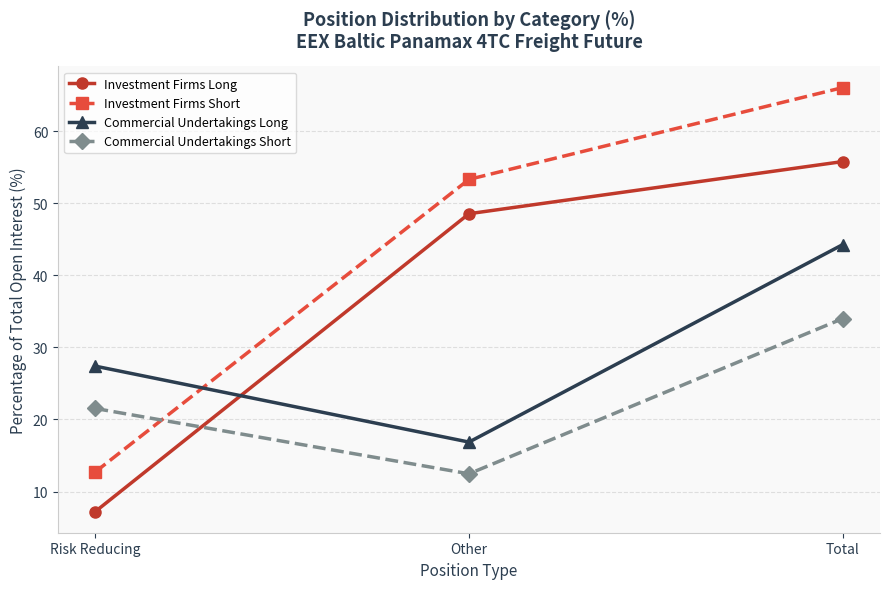

What is the difference between the second highest and minimum values in the Investment Firms Short series?

40.6